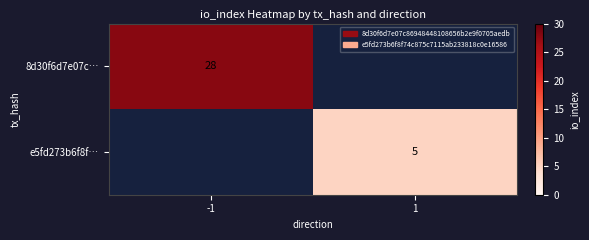

Is it true that 8d30f6d7e07c… equals 28 at -1?

True